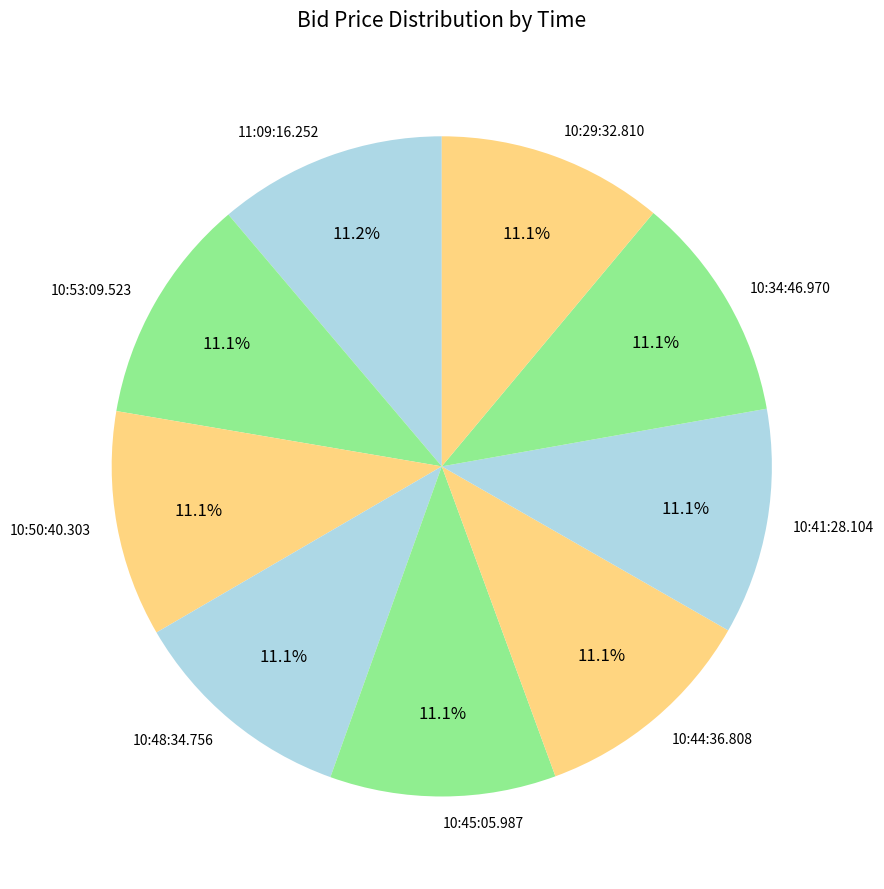

Does 10:44:36.808 represent more than half of the total?

No